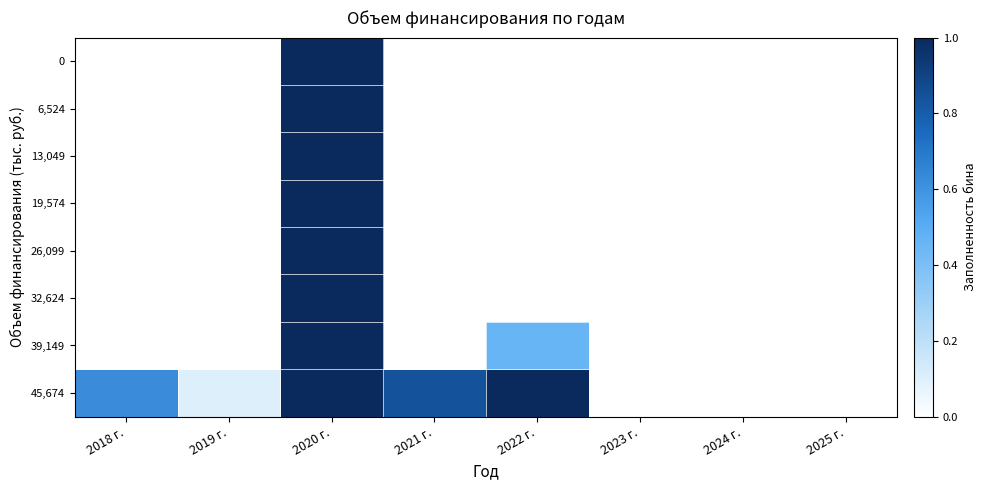

Reading right to left, transcribe all the data shown in this chart.

0: 2025 г.=0.0	2024 г.=0.0	2023 г.=0.0	2022 г.=0.0	2021 г.=0.0	2020 г.=1.0	2019 г.=0.0	2018 г.=0.0
6,524: 2025 г.=0.0	2024 г.=0.0	2023 г.=0.0	2022 г.=0.0	2021 г.=0.0	2020 г.=1.0	2019 г.=0.0	2018 г.=0.0
13,049: 2025 г.=0.0	2024 г.=0.0	2023 г.=0.0	2022 г.=0.0	2021 г.=0.0	2020 г.=1.0	2019 г.=0.0	2018 г.=0.0
19,574: 2025 г.=0.0	2024 г.=0.0	2023 г.=0.0	2022 г.=0.0	2021 г.=0.0	2020 г.=1.0	2019 г.=0.0	2018 г.=0.0
26,099: 2025 г.=0.0	2024 г.=0.0	2023 г.=0.0	2022 г.=0.0	2021 г.=0.0	2020 г.=1.0	2019 г.=0.0	2018 г.=0.0
32,624: 2025 г.=0.0	2024 г.=0.0	2023 г.=0.0	2022 г.=0.0	2021 г.=0.0	2020 г.=1.0	2019 г.=0.0	2018 г.=0.0
39,149: 2025 г.=0.0	2024 г.=0.0	2023 г.=0.0	2022 г.=0.5	2021 г.=0.0	2020 г.=1.0	2019 г.=0.0	2018 г.=0.0
45,674: 2025 г.=0.0	2024 г.=0.0	2023 г.=0.0	2022 г.=1.0	2021 г.=0.8	2020 г.=1.0	2019 г.=0.1	2018 г.=0.6